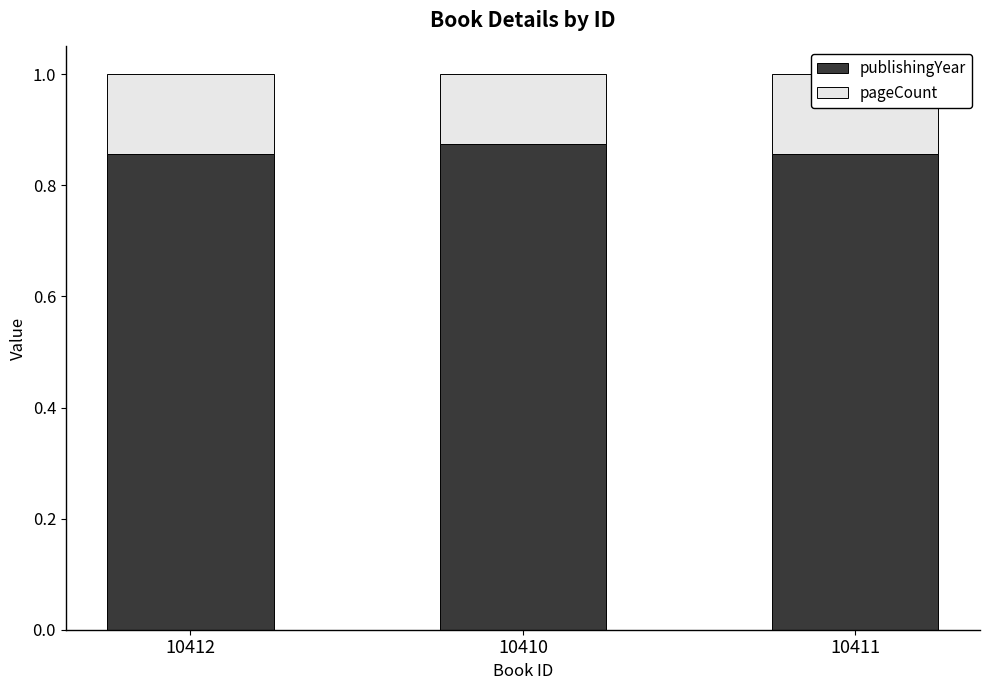

What is the total value across all series at 10411?

1.0